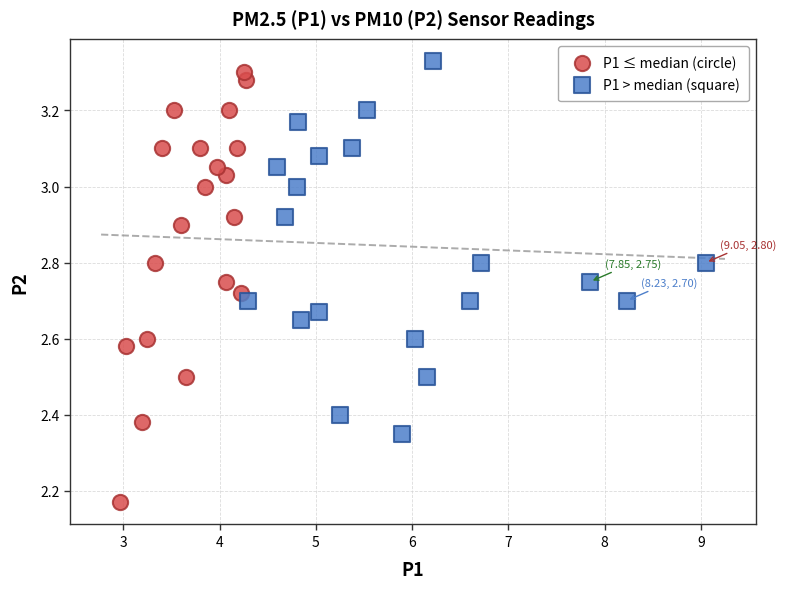

What are all the series names shown in the legend?

P1 ≤ median (circle), P1 > median (square)